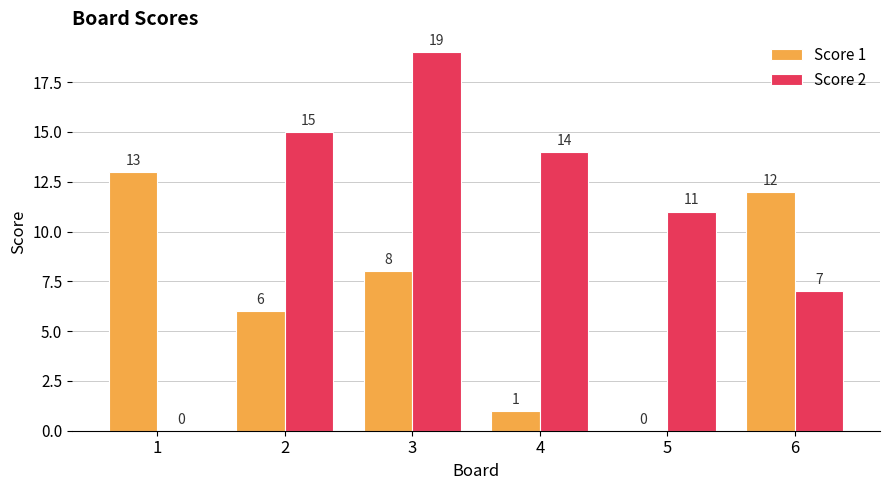

Which series changed the most between 2 and 3?

Score 2